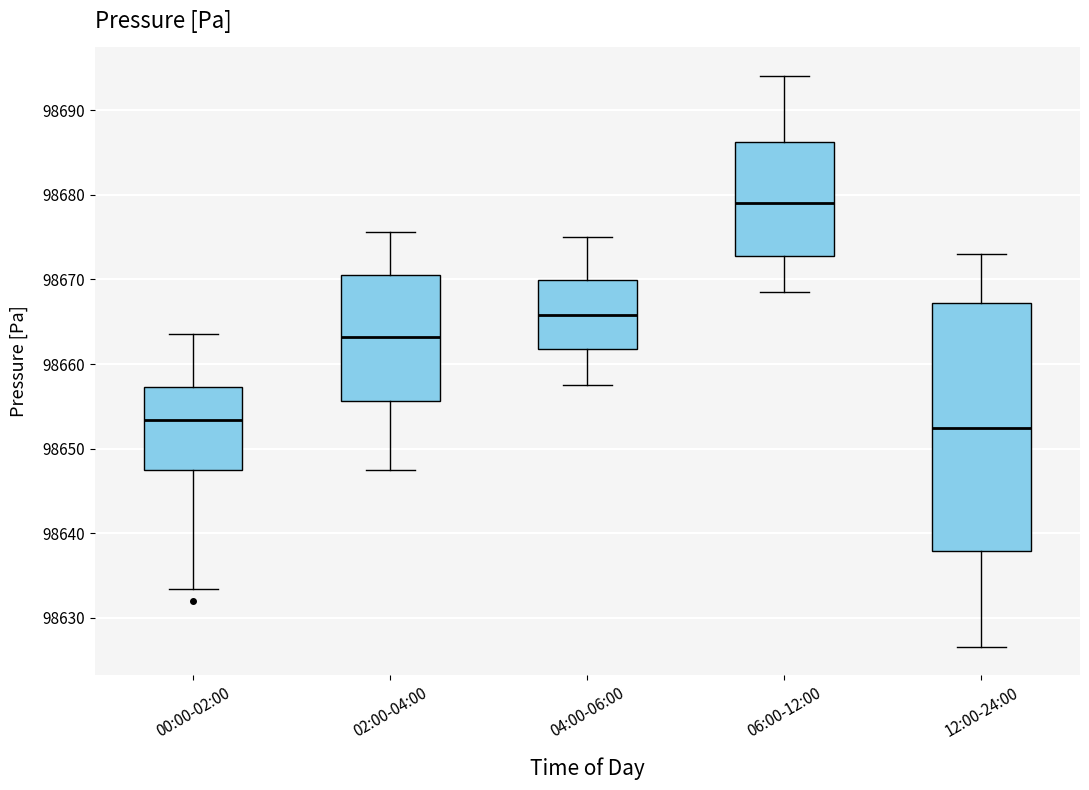

Reading left to right, transcribe this box plot: for each box, give where its median line is, the range the box spans, and where its two whiskers end, as read against the y-axis. The values are not printed on the chart, so give them approximately, as read against the axis.

00:00-02:00: median 98653, box 98647 to 98657, whiskers 98633 to 98664
02:00-04:00: median 98663, box 98656 to 98670, whiskers 98647 to 98676
04:00-06:00: median 98666, box 98662 to 98670, whiskers 98657 to 98675
06:00-12:00: median 98679, box 98673 to 98686, whiskers 98668 to 98694
12:00-24:00: median 98652, box 98638 to 98667, whiskers 98627 to 98673